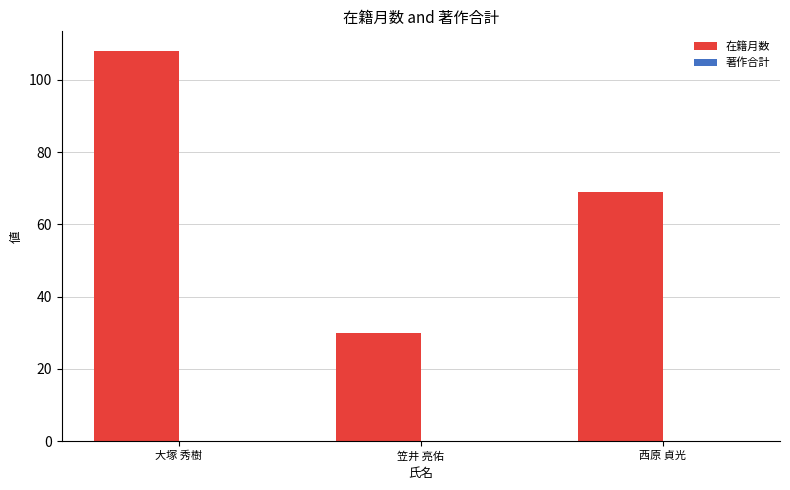

Between 西原 貞光 and 笠井 亮佑, which is larger?

西原 貞光